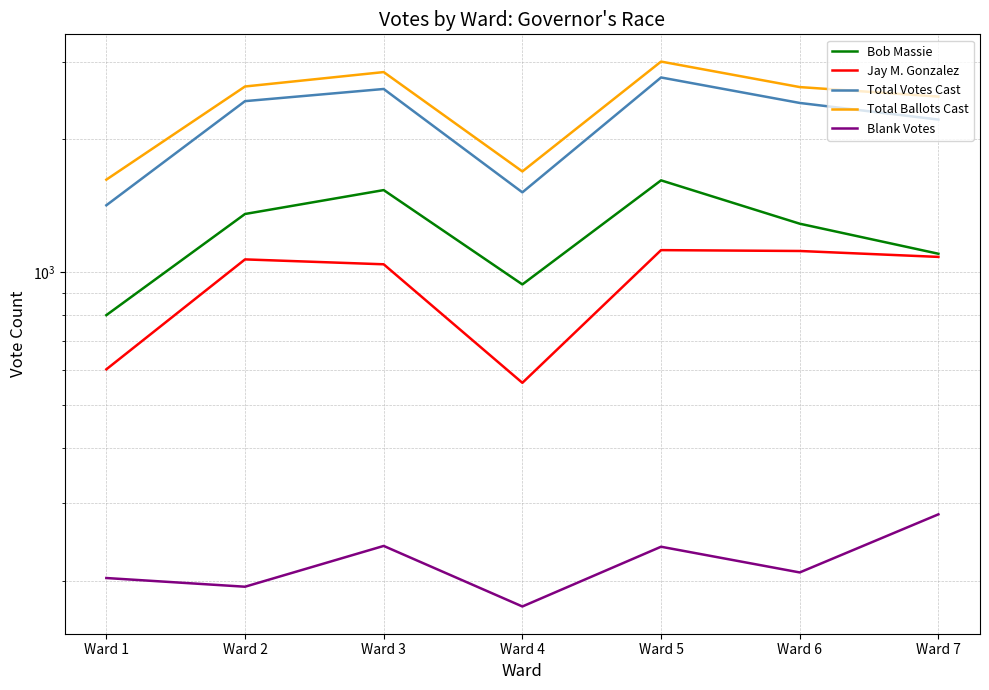

What are all the series names shown in the legend?

Bob Massie, Jay M. Gonzalez, Total Votes Cast, Total Ballots Cast, Blank Votes